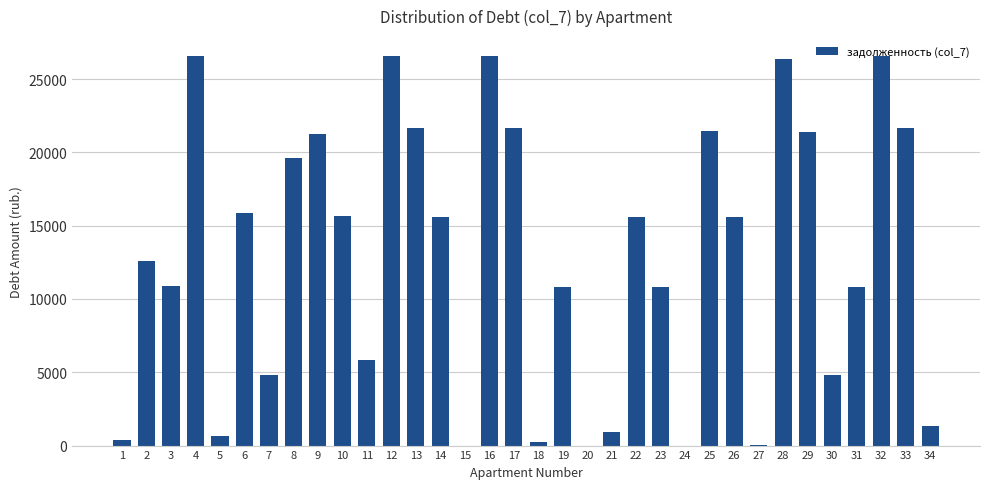

What is the maximum value shown in the chart?

26604.4